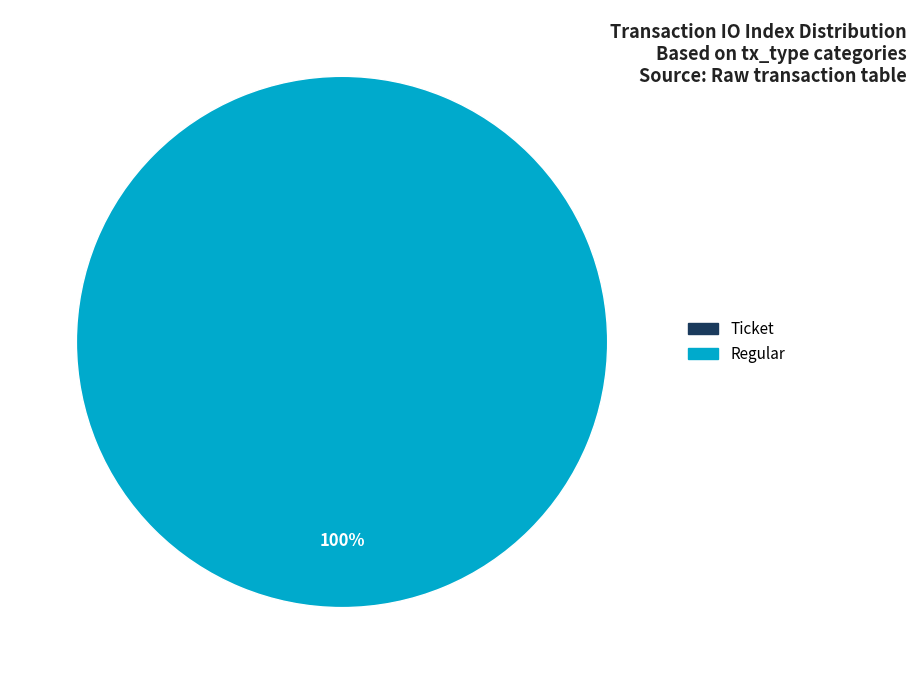

To the nearest percent, what is the combined percentage of Regular and Ticket?

100%